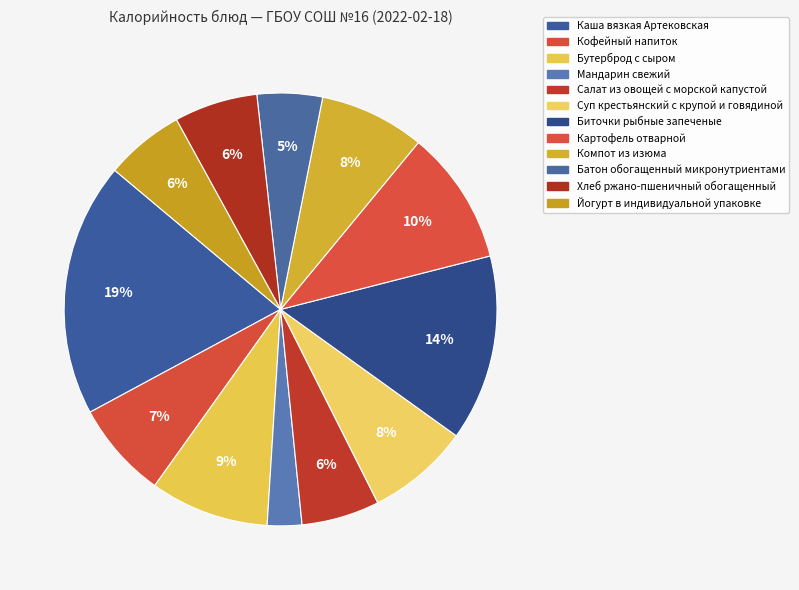

What is the ratio of the value at Хлеб ржано-пшеничный обогащенный to the value at Мандарин свежий?

2.4